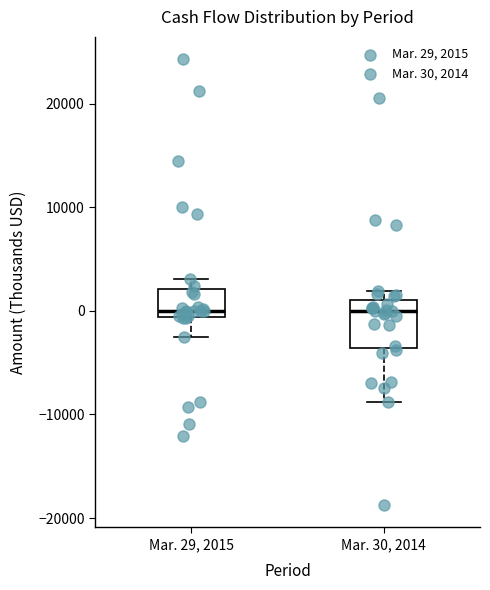

Where does the lower whisker of the box for Mar. 29, 2015 end on the y-axis? The values are not printed on the chart, so give them approximately, as read against the axis.

-3000